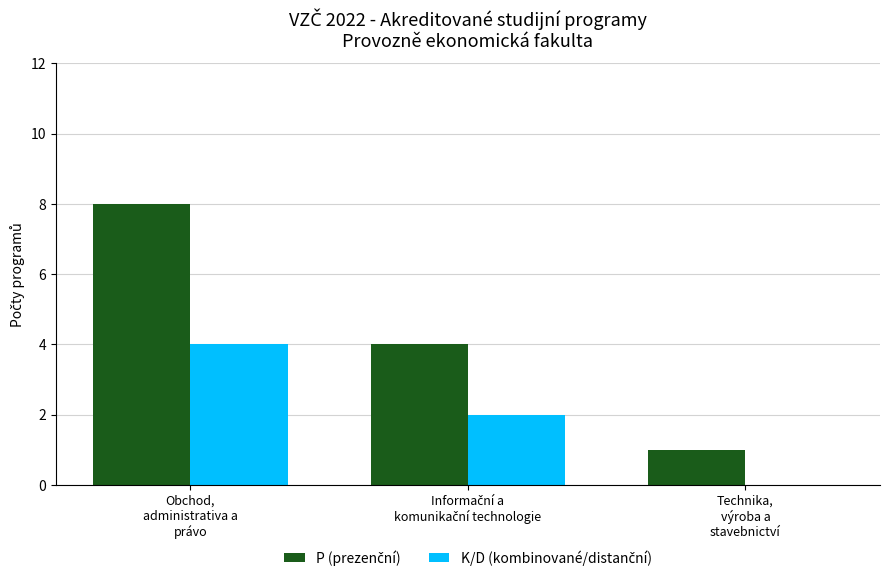

Are the bars horizontal?

No